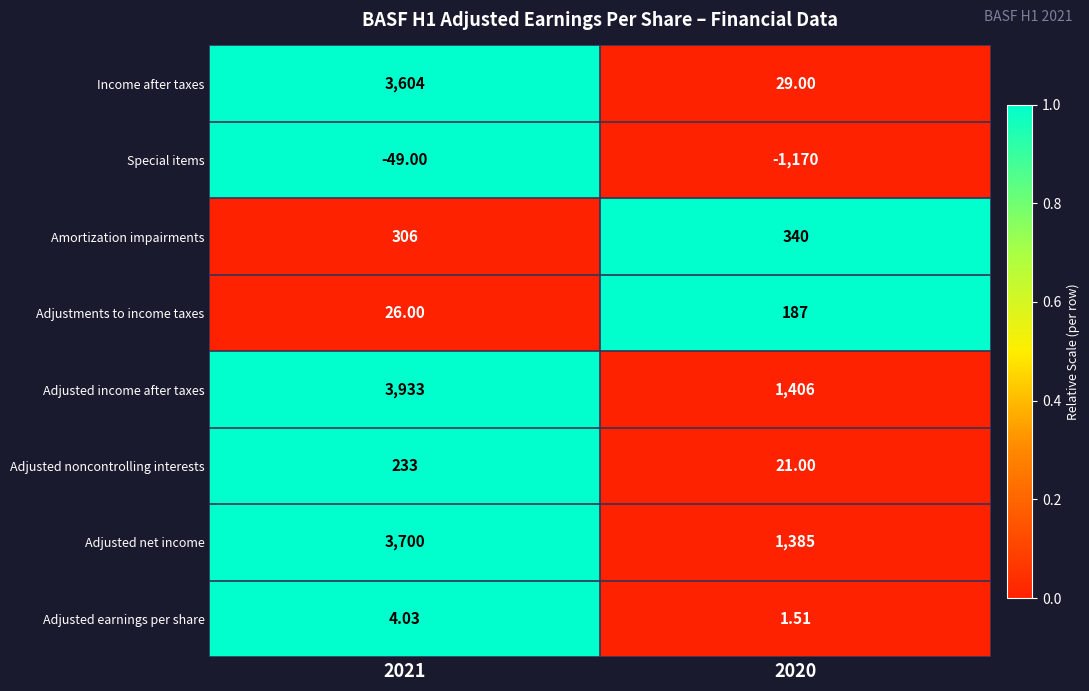

Which series has the largest range (max minus min)?

Income after taxes